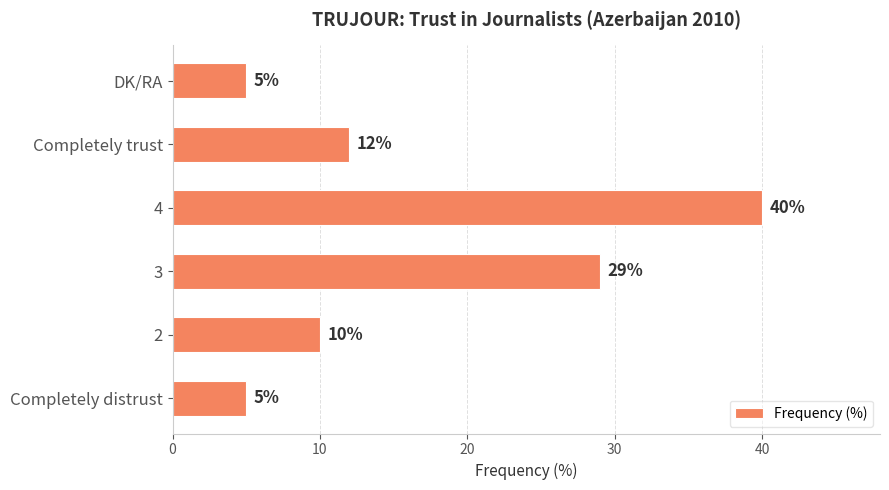

What is the change in value from 2 to 3?

+19